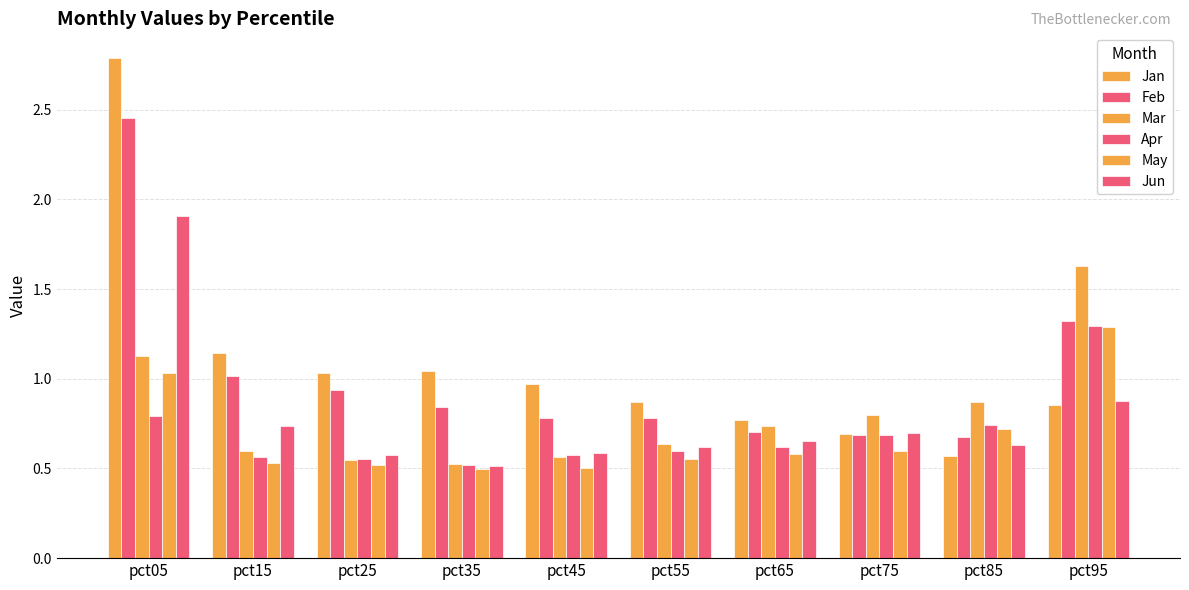

What is the average value of the May series?

0.7